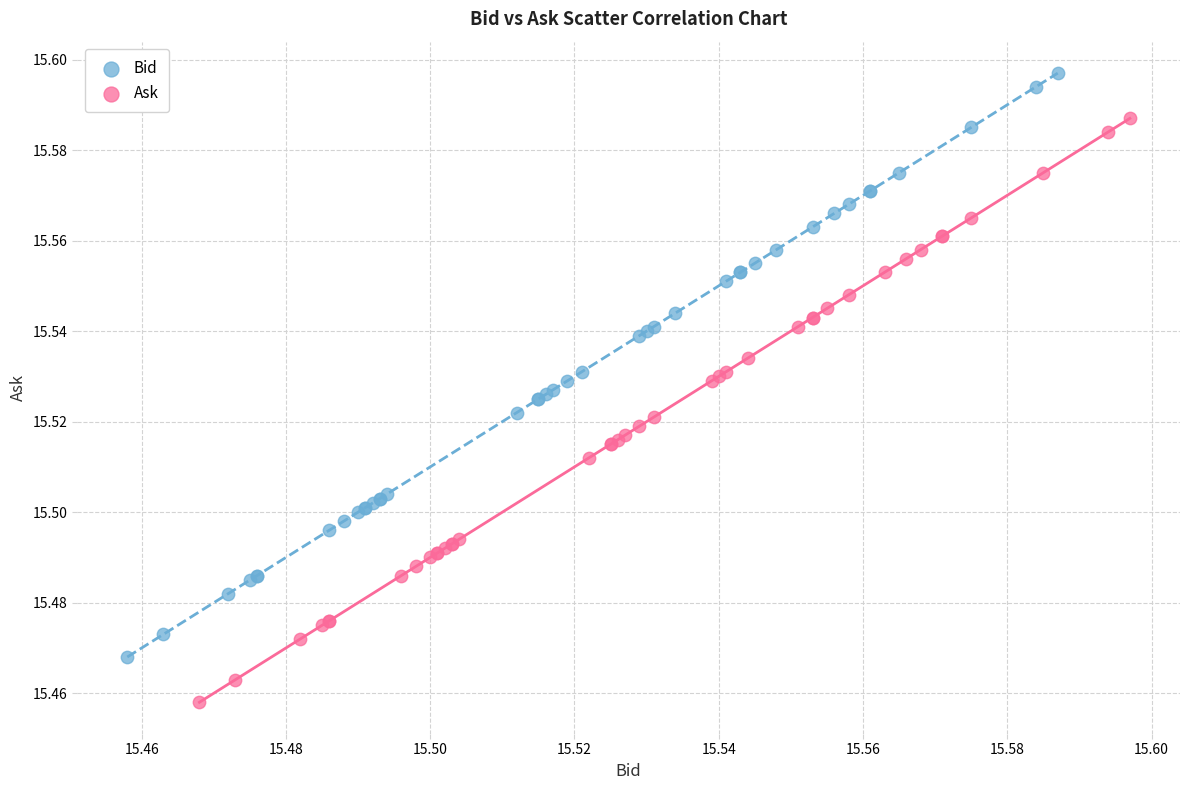

Which series contains the highest Y value?

Bid